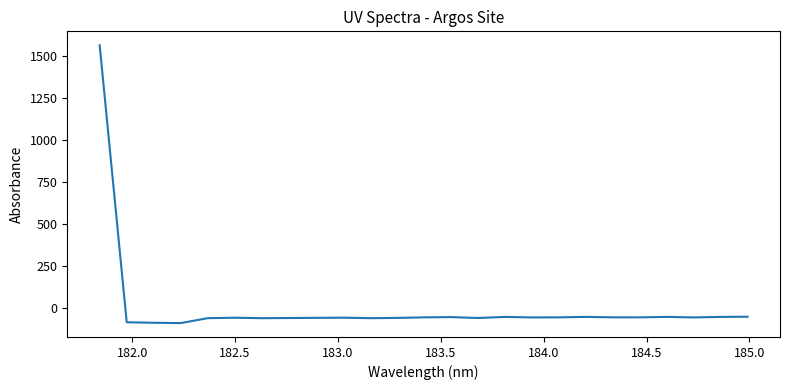

What is the smallest value displayed?

-90.9